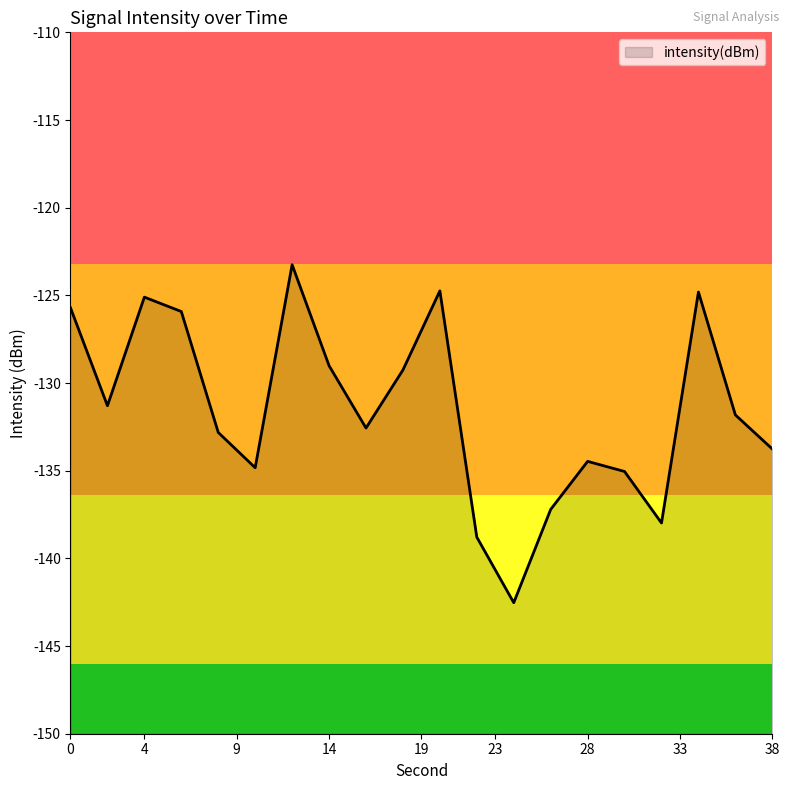

The value at 6 is -125.9. True or false?

True